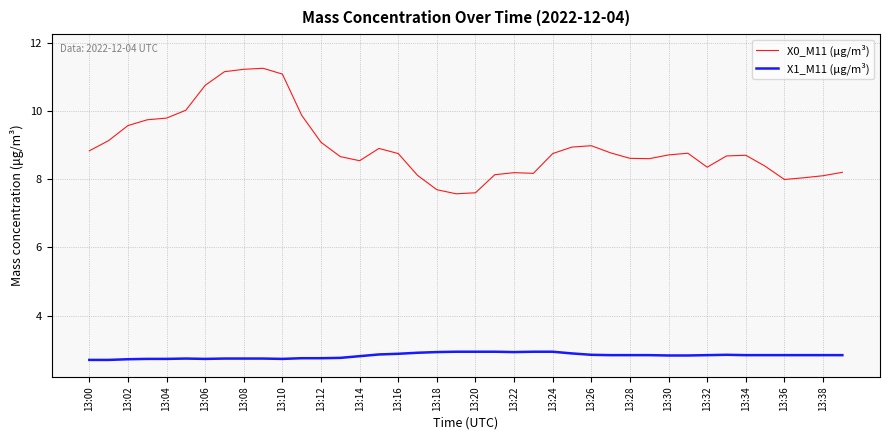

True or false: X1_M11 (μg/m³) and X0_M11 (μg/m³) intersect in this chart.

False